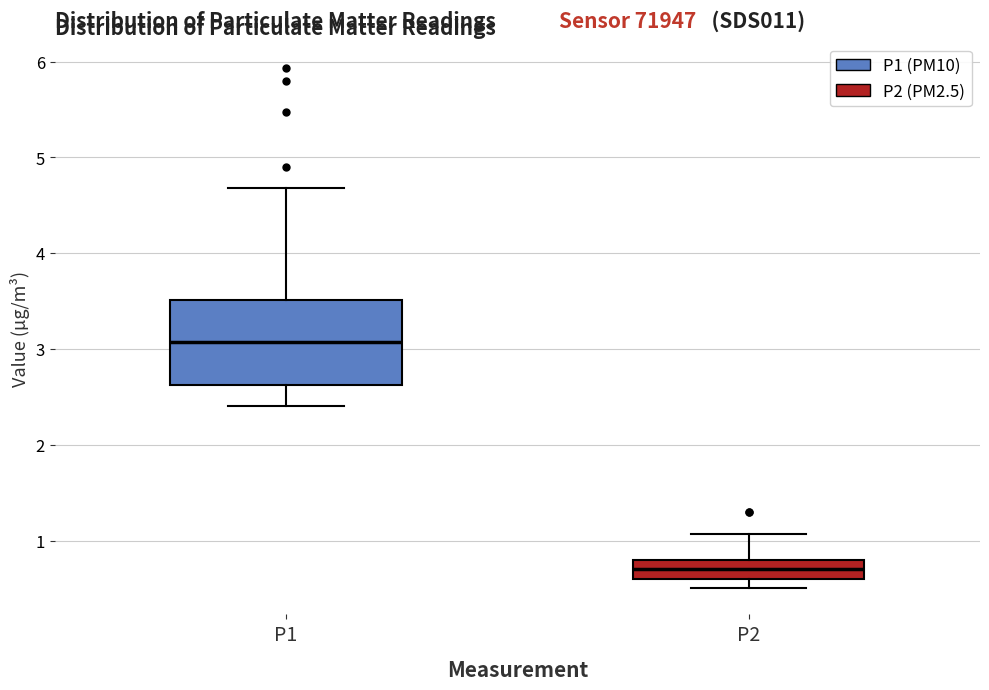

Where does the lower whisker of the box for P1 end on the y-axis? The values are not printed on the chart, so give them approximately, as read against the axis.

2.4